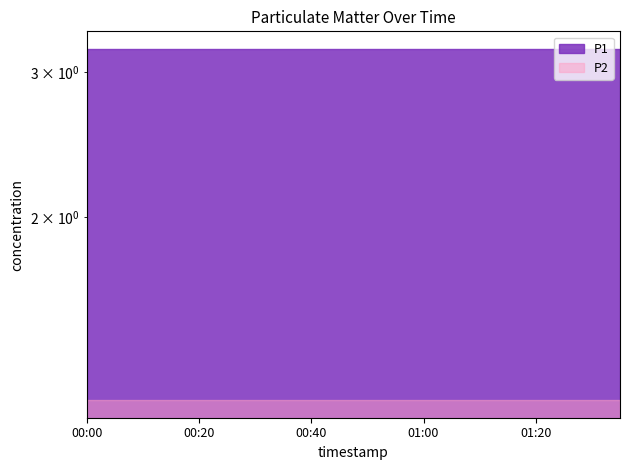

How many lines are shown in the chart?

2